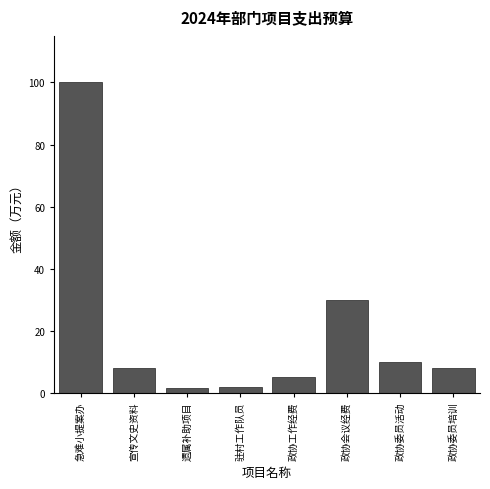

Reading right to left, list all the values displayed in this chart.

8.0	10.0	30.0	5.0	2.0	1.5	8.0	100.0